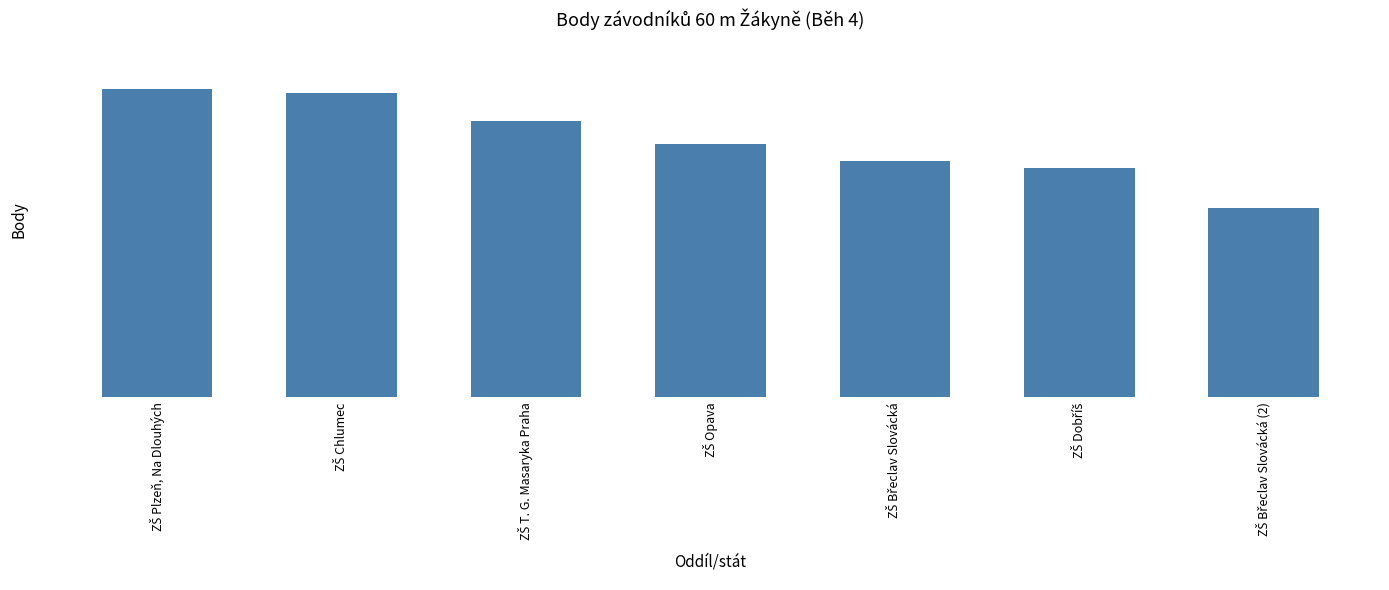

Approximately how many times larger is the value at ZŠ Břeclav Slovácká (2) compared to ZŠ Chlumec?

0.6